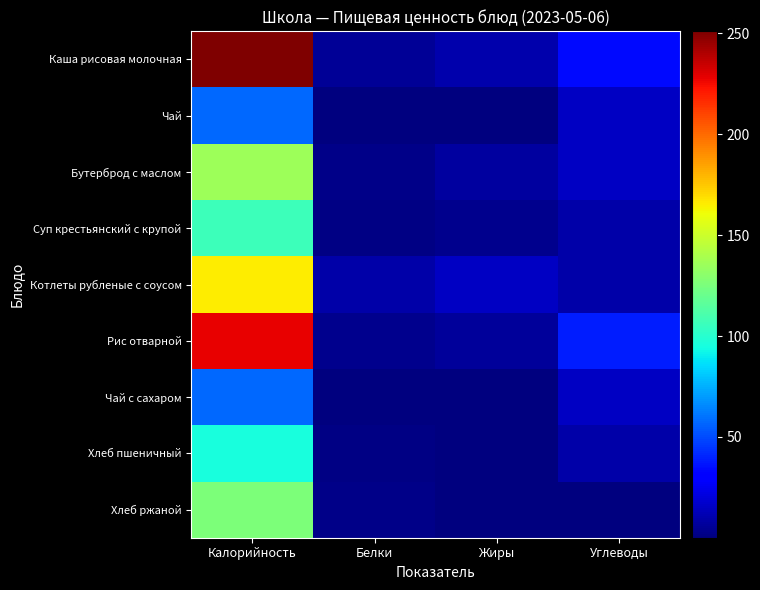

What is the smallest value displayed?

0.1